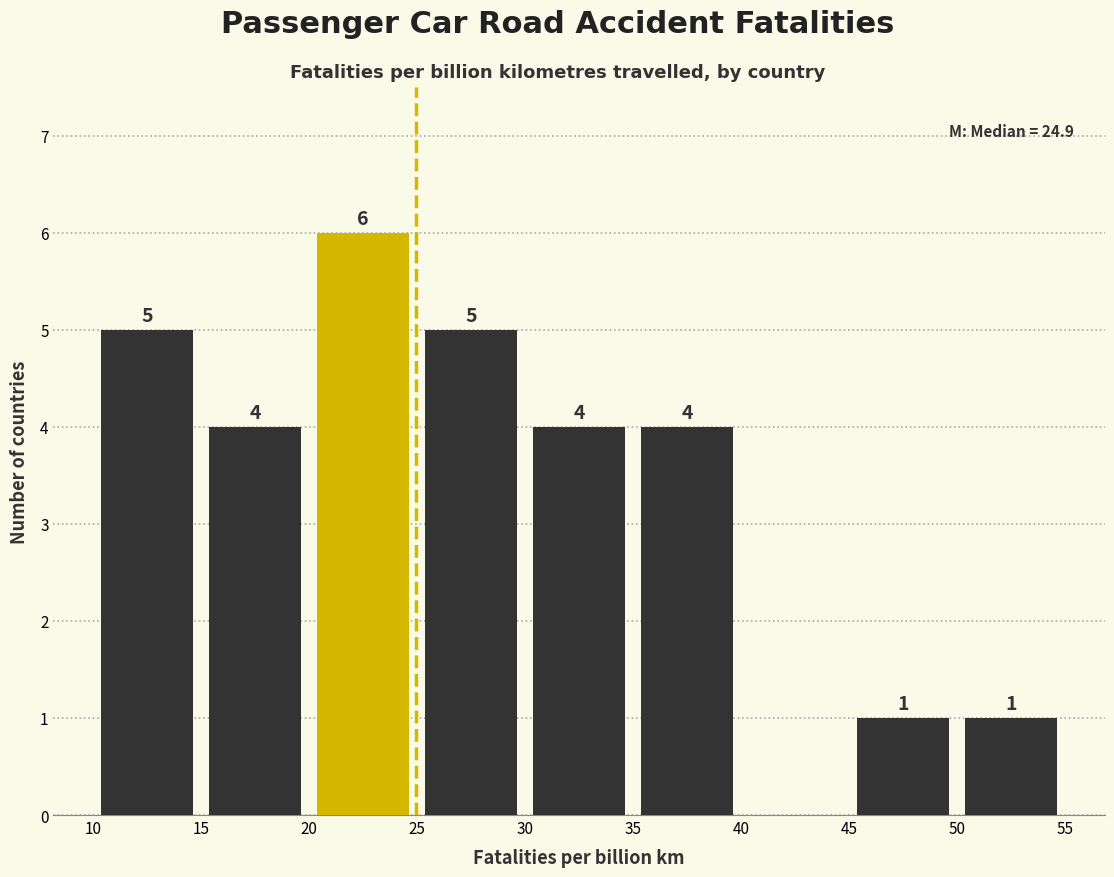

Over which range of the x-axis is the bar tallest?

20 to 25